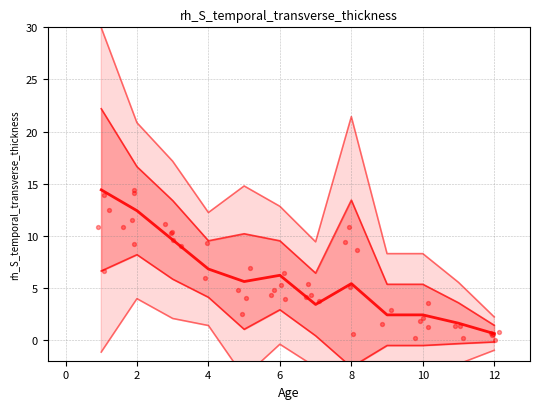

Which series reaches the maximum Y coordinate?

mean+2sd